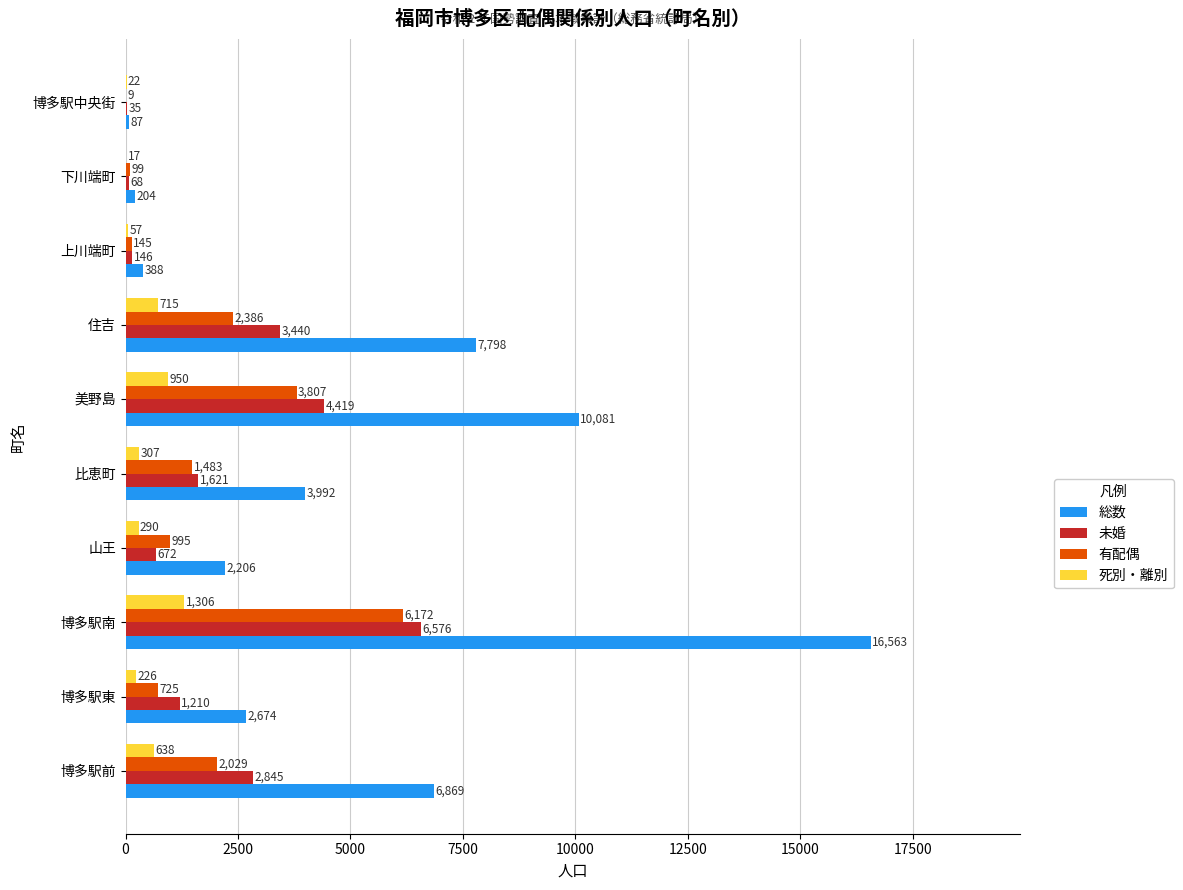

Is it true that 未婚 equals 2765 at 博多駅南?

False